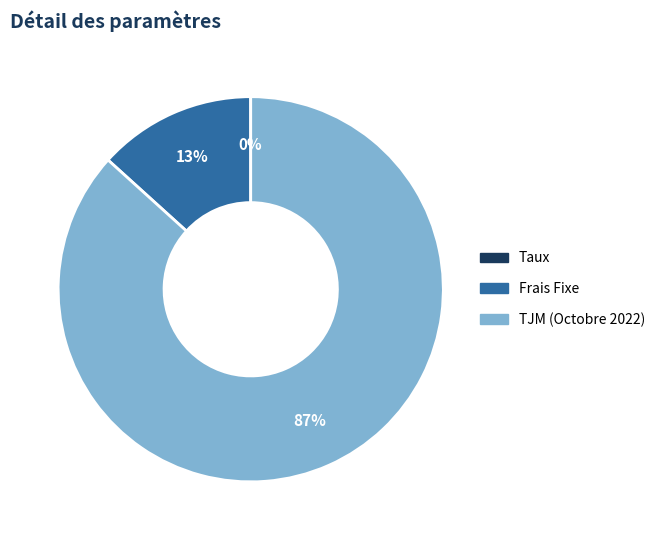

To the nearest percent, what percentage of the pie is Frais Fixe?

13%